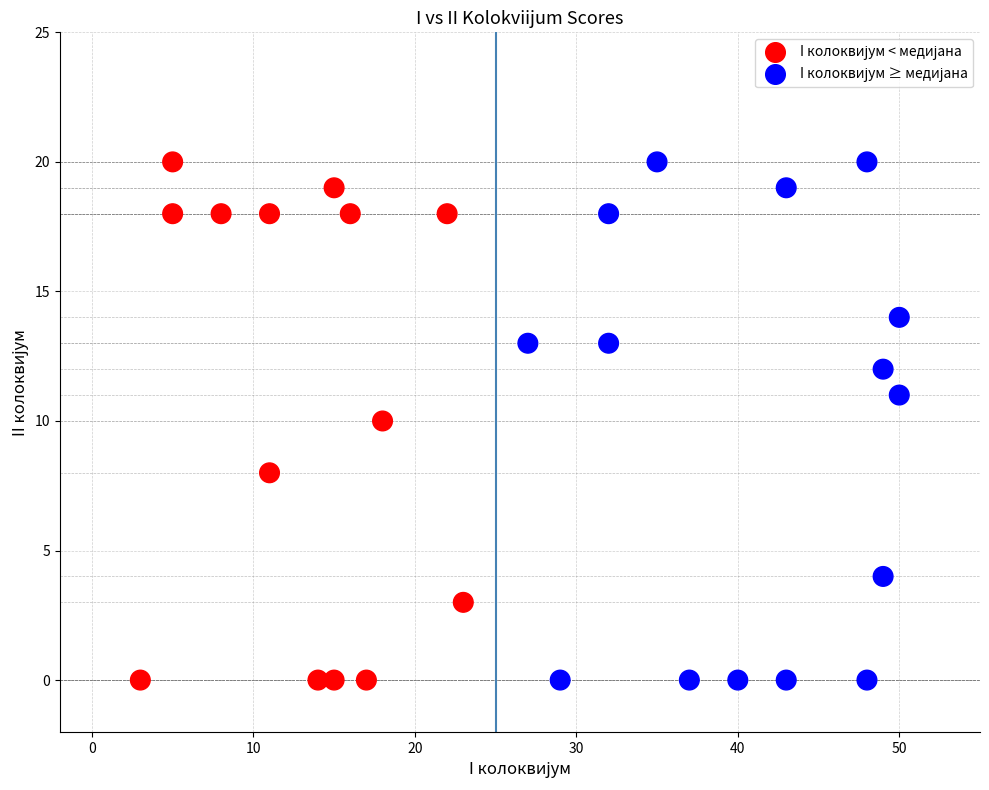

What is the range of X values (max minus min)?

47